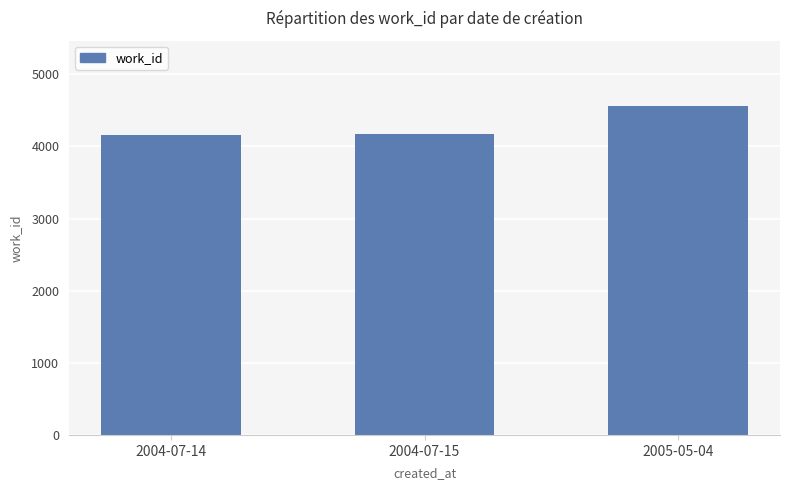

What is the ratio of the value at 2004-07-15 to the value at 2004-07-14?

1.0